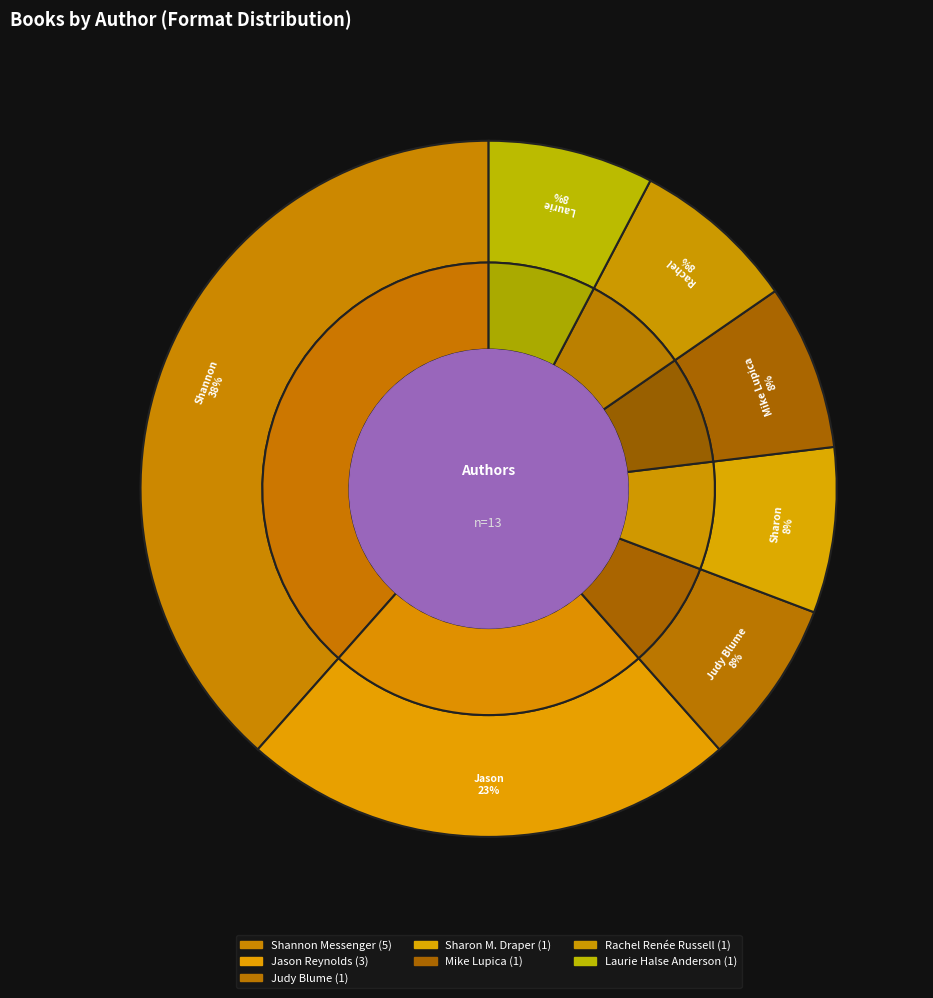

Is Shannon Messenger the majority of the pie?

No